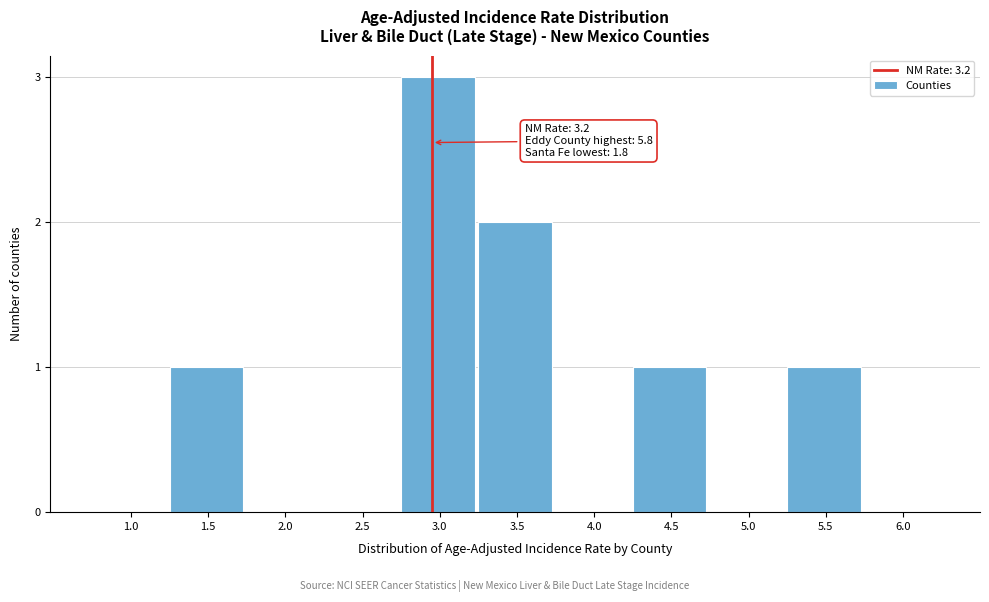

Reading right to left, list all the values displayed in this chart.

6.0=0	5.5=1	5.0=0	4.5=1	4.0=0	3.5=2	3.0=3	2.5=0	2.0=0	1.5=1	1.0=0